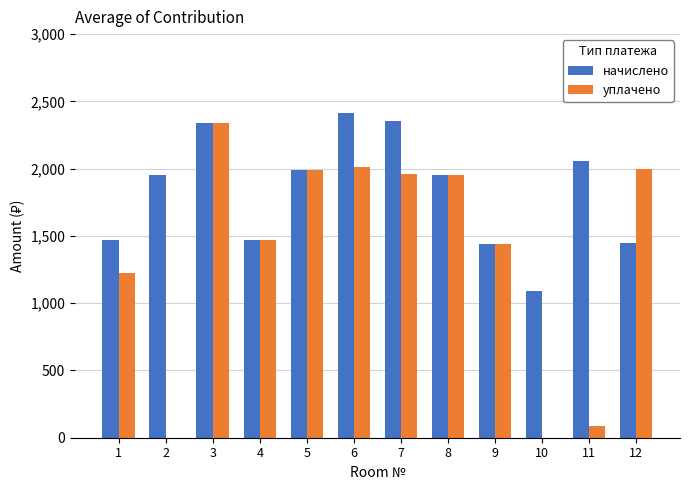

Is the value of начислено at 1 greater than the value of уплачено at 10?

Yes